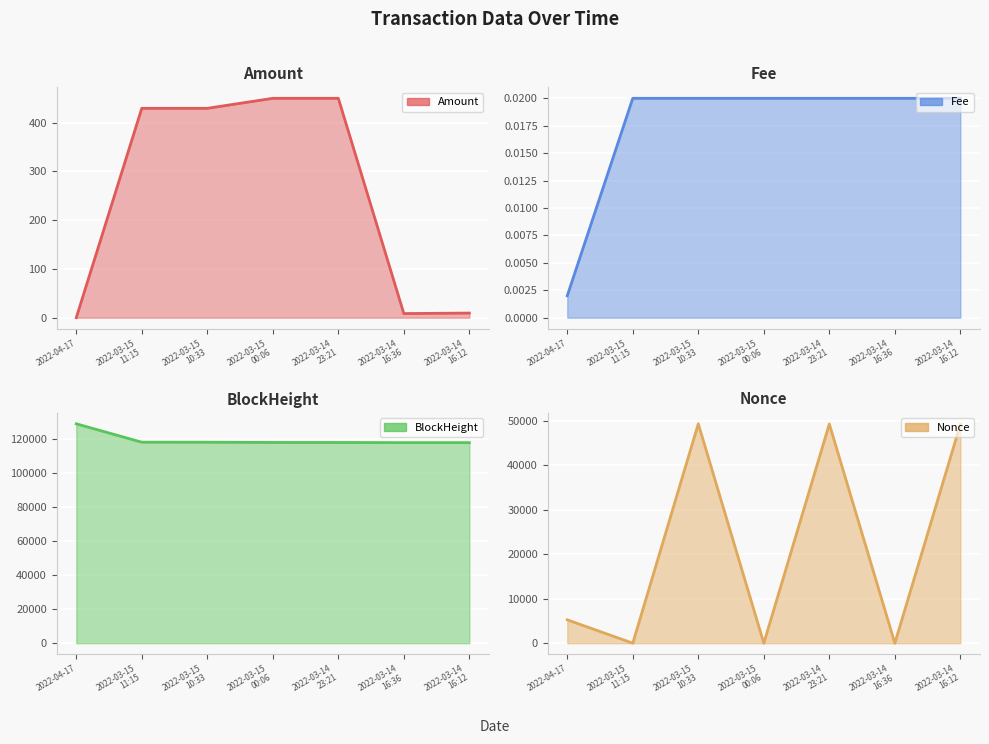

Reading right to left, what are all the values shown in this chart?

Amount line: 9.5	8.5	450.1	450.1	429.6	429.6	0.0
Fee line: 0.0	0.0	0.0	0.0	0.0	0.0	0.0
BlockHeight line: 117724.0	117731.0	117813.0	117825.0	117972.0	117982.0	128778.0
Nonce line: 49205.0	0.0	49287.0	1.0	49334.0	2.0	5259.0